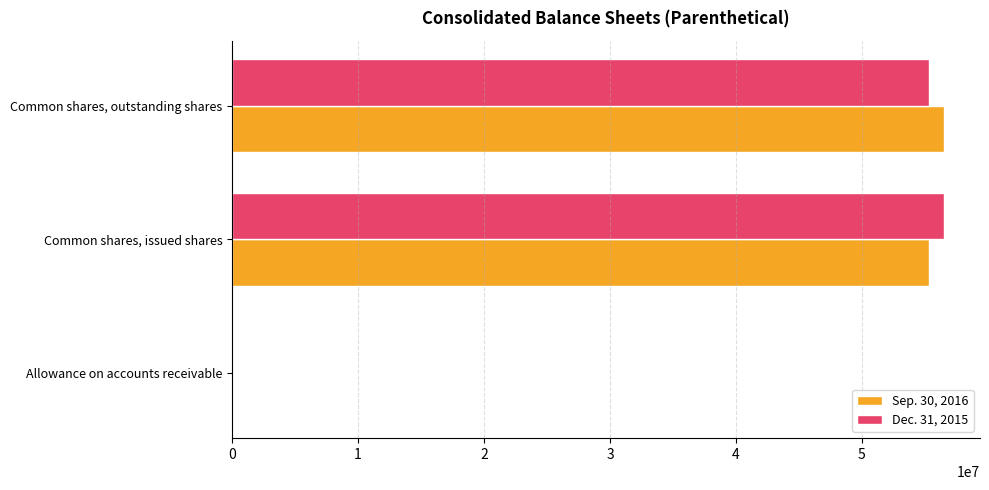

True or false: Dec. 31, 2015 has a value of 56542116 at Common shares, issued shares.

True